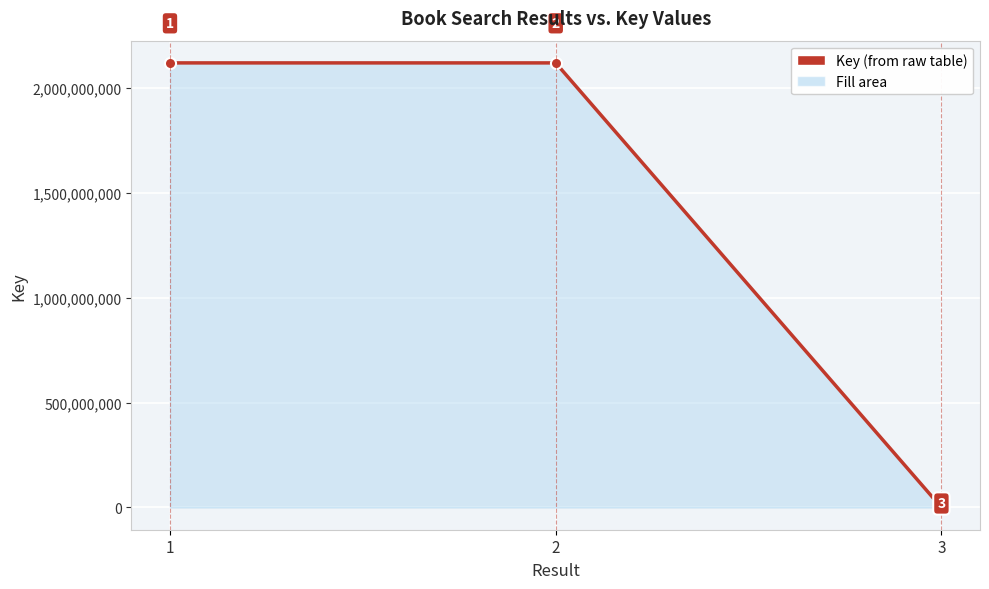

What value does the data have at 2, to the nearest 50?

2117868800